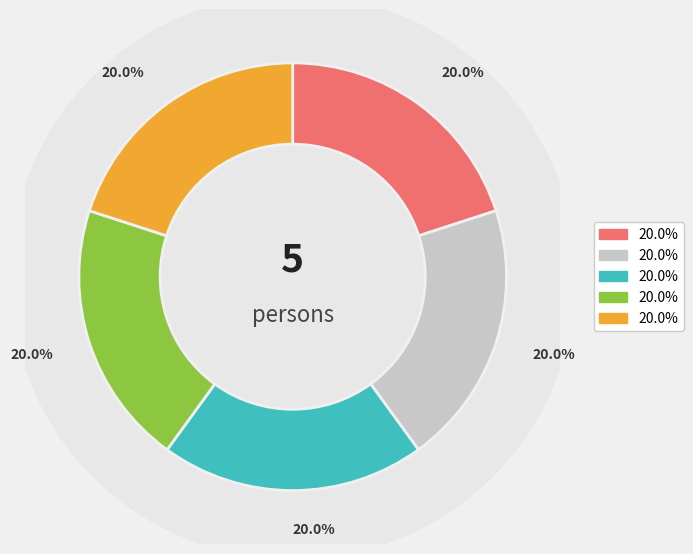

How many slices are in this pie chart?

5